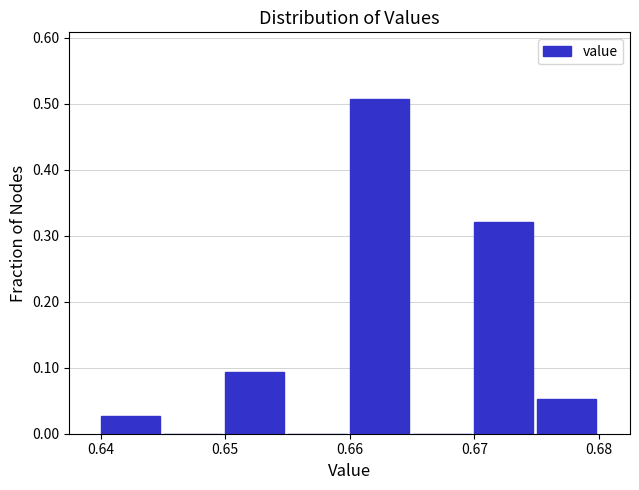

What is the height of the bar covering 0.640 to 0.645 on the x-axis? The values are not printed on the chart, so give them approximately, as read against the axis.

0.03